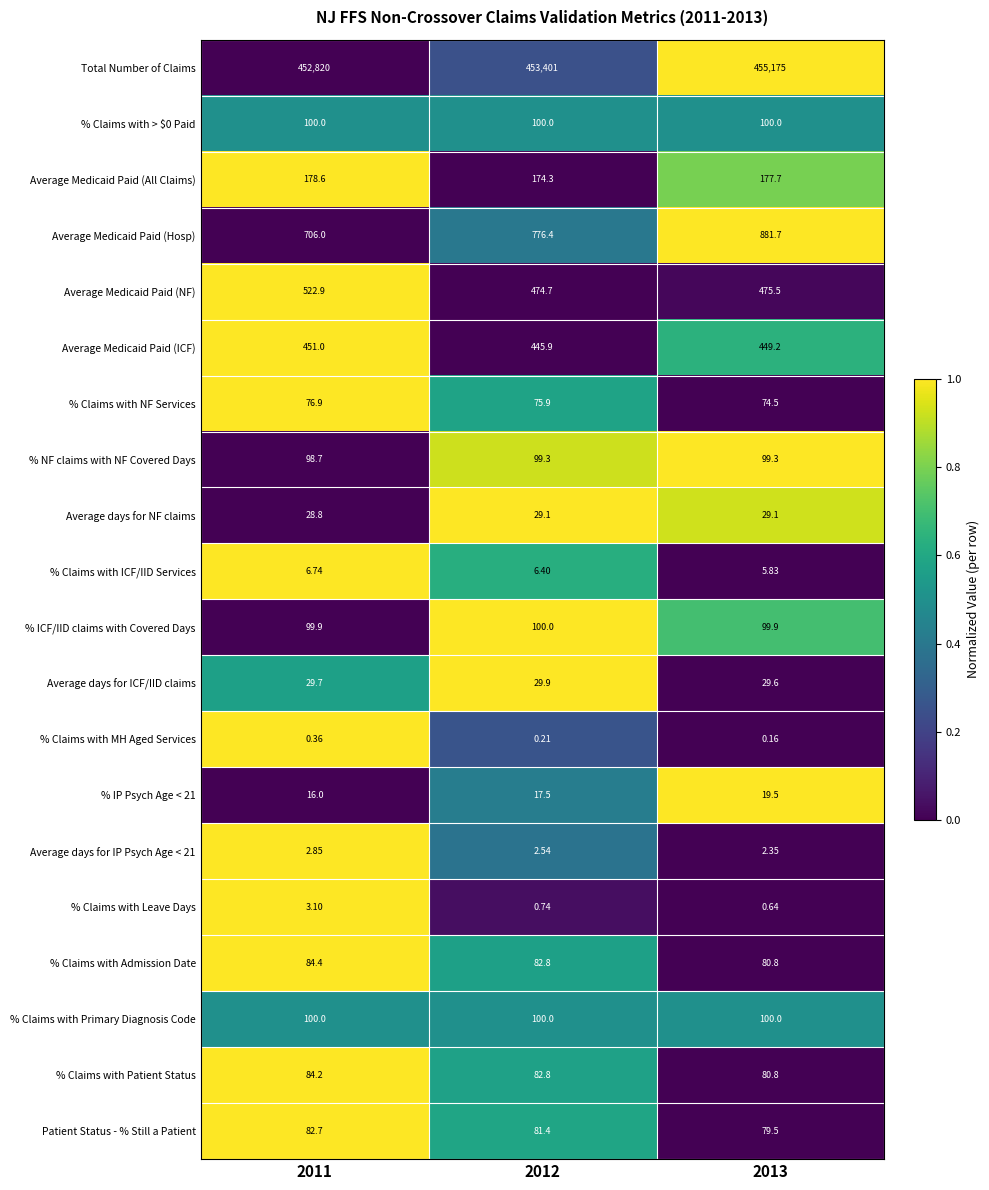

What is the spread (max minus min) of values at 2013?

455174.8